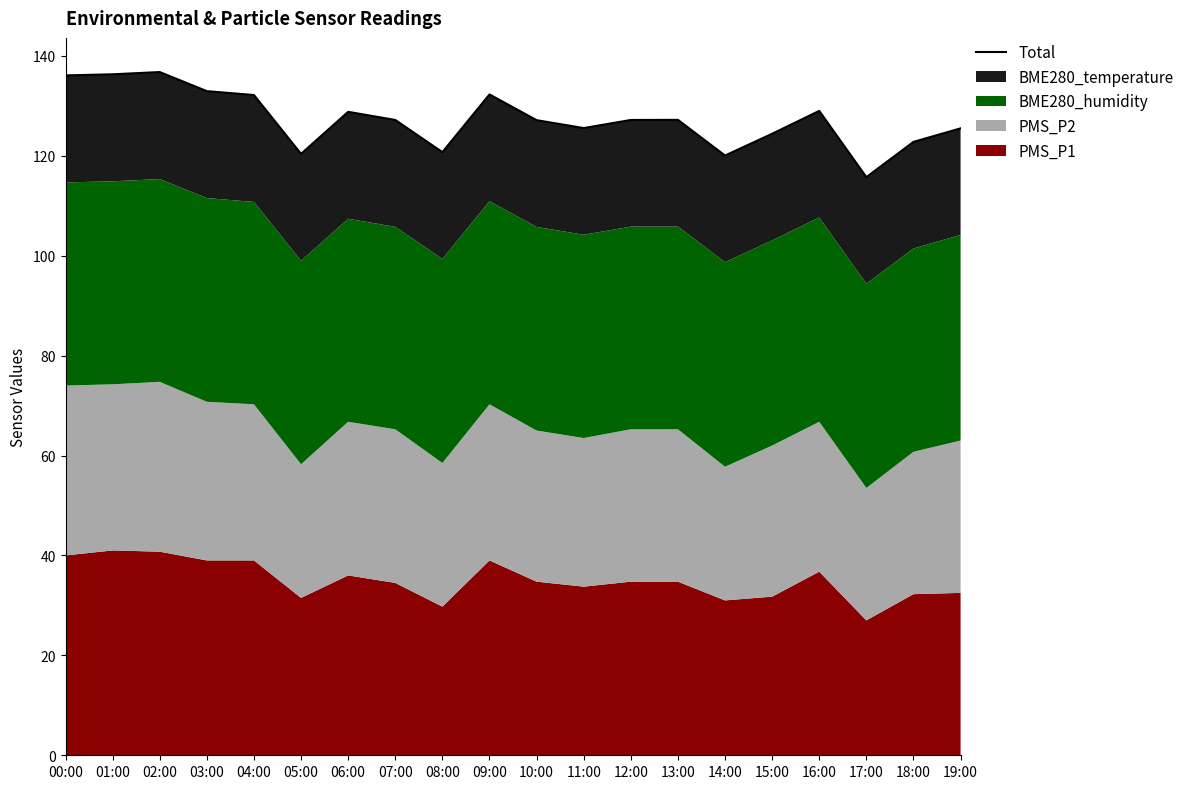

What is the average value?

127.4